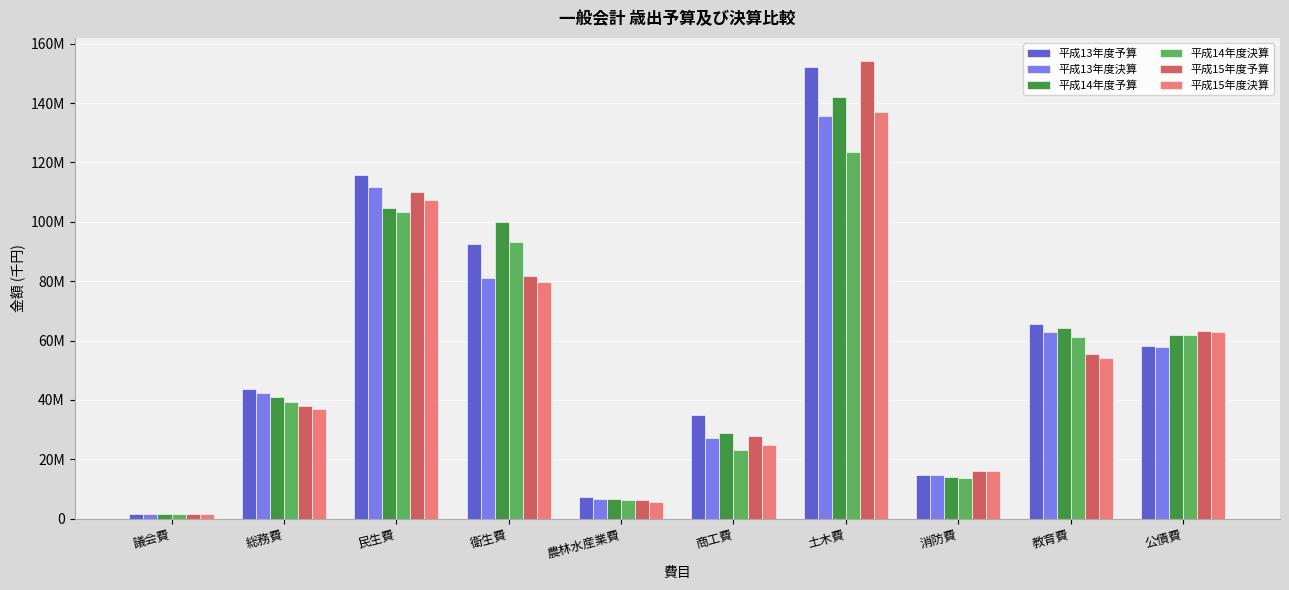

What position from the left is 教育費?

9